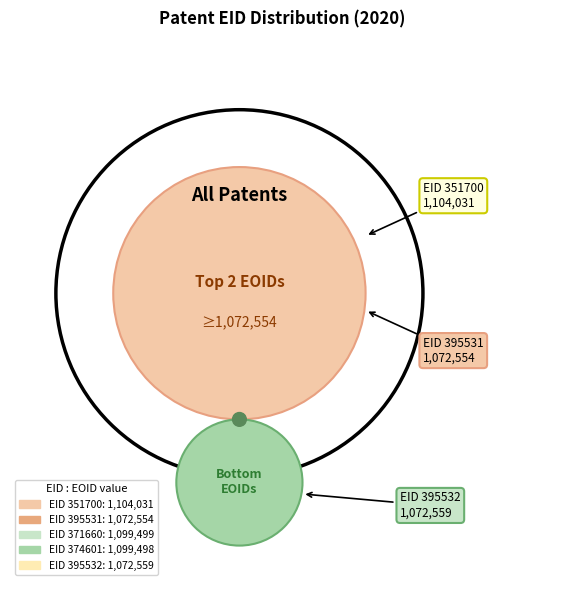

Approximately how many times larger is the value at 395531 compared to 351700?

1.0